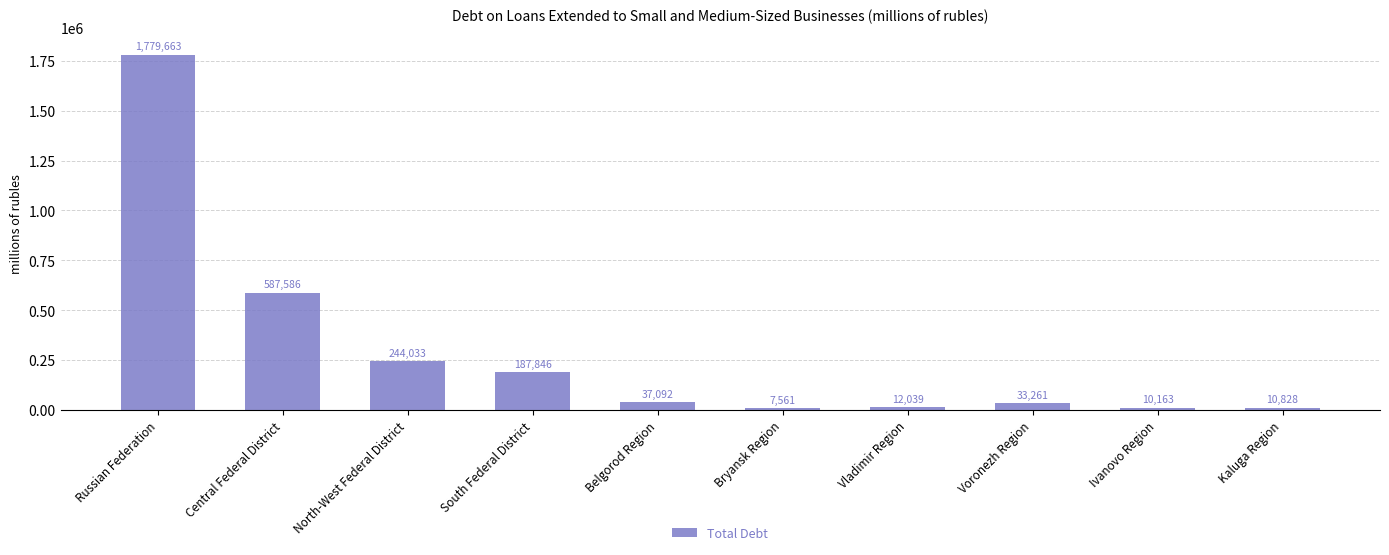

List the labels in order of value, smallest first.

Bryansk Region, Ivanovo Region, Kaluga Region, Vladimir Region, Voronezh Region, Belgorod Region, South Federal District, North-West Federal District, Central Federal District, Russian Federation